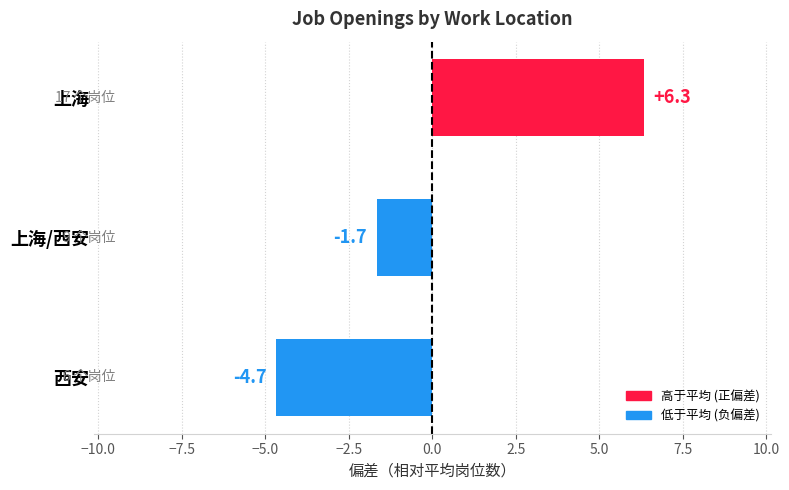

What value does the data have at 上海/西安?

-1.7